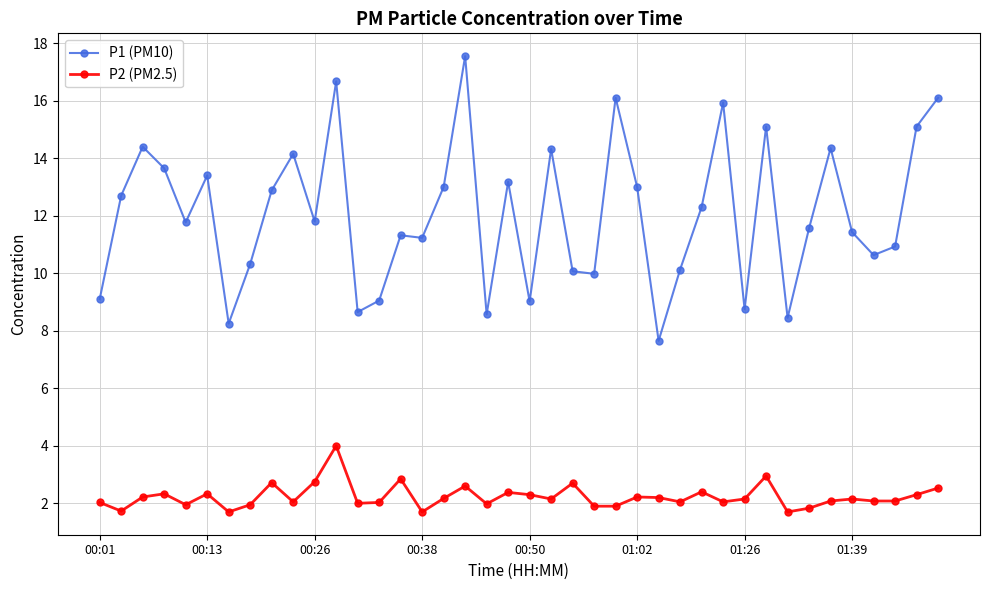

Which series has the largest total across all categories?

P1 (PM10)